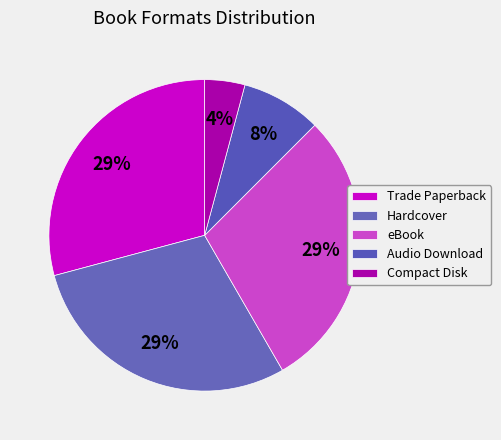

How many slices are in this pie chart?

5